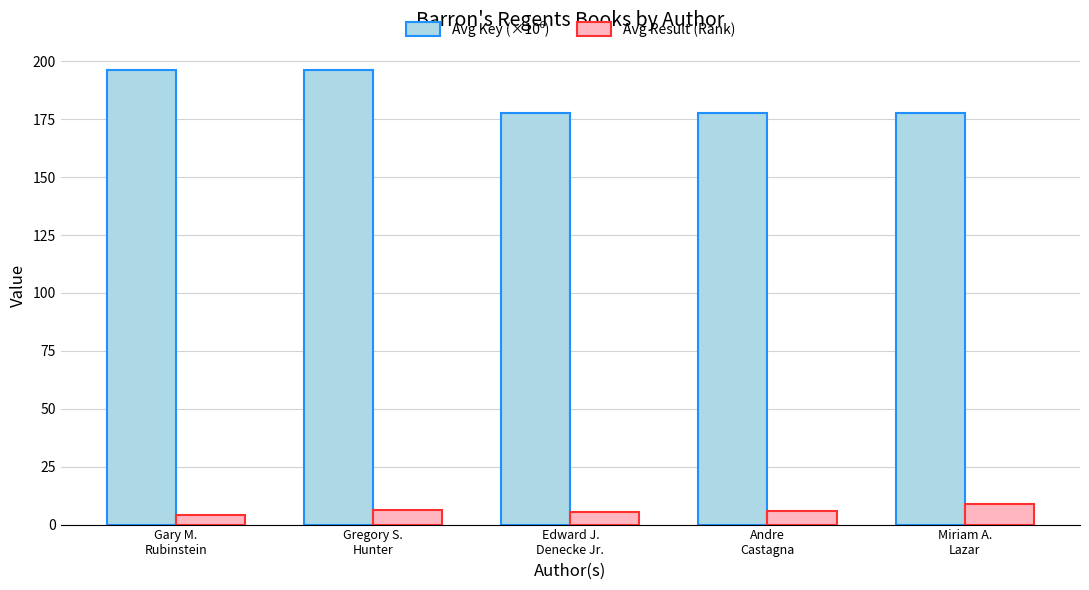

What is the average value of the Avg Result (Rank) series?

6.2